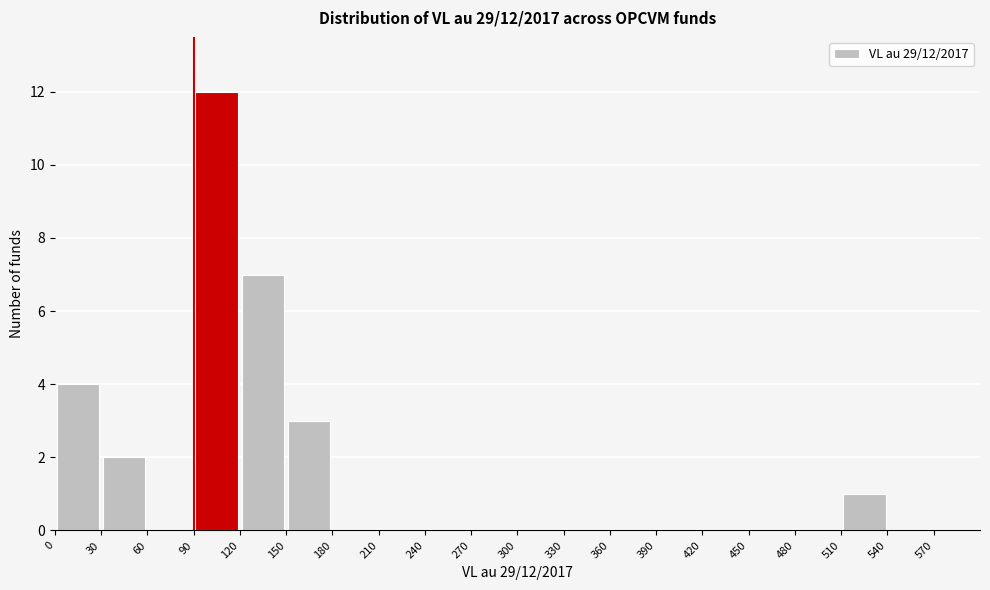

Which range on the x-axis has the tallest bar?

90 to 120